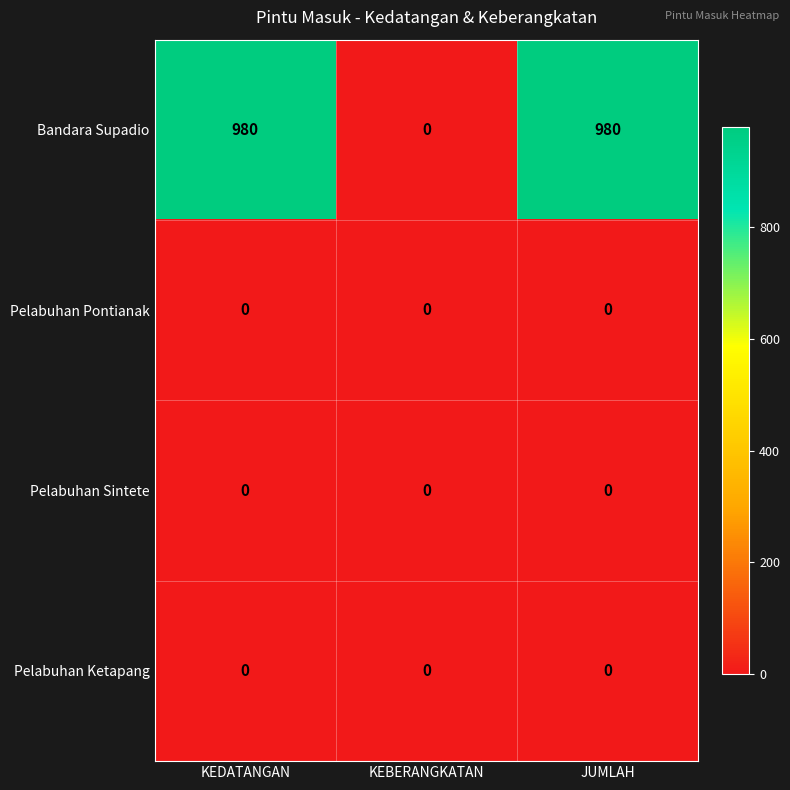

Reading left to right, transcribe all the data shown in this chart.

Bandara Supadio: 980	0	980
Pelabuhan Pontianak: 0	0	0
Pelabuhan Sintete: 0	0	0
Pelabuhan Ketapang: 0	0	0